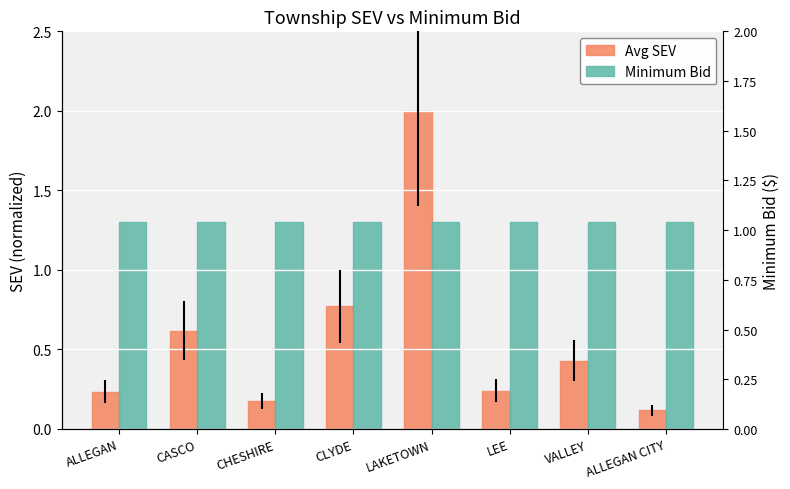

Where is Avg SEV nearest to the value 1?

CLYDE